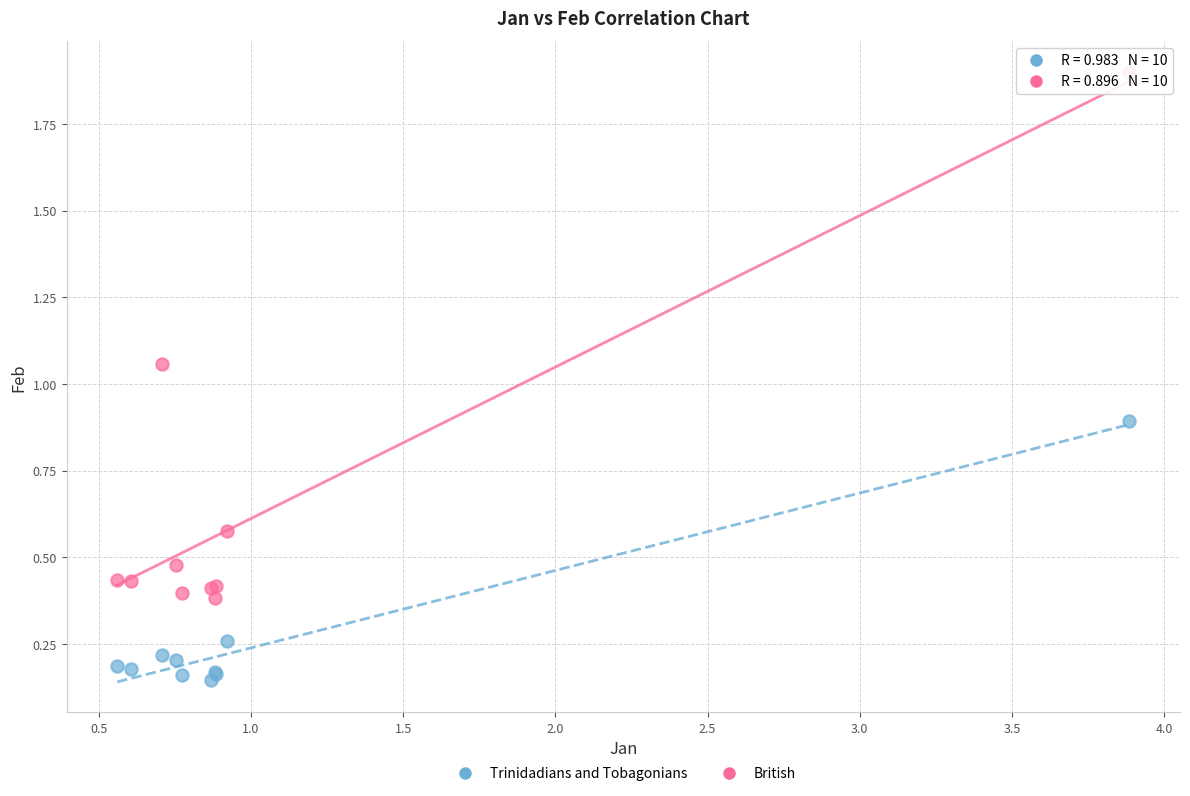

Which series reaches the maximum Y coordinate?

British